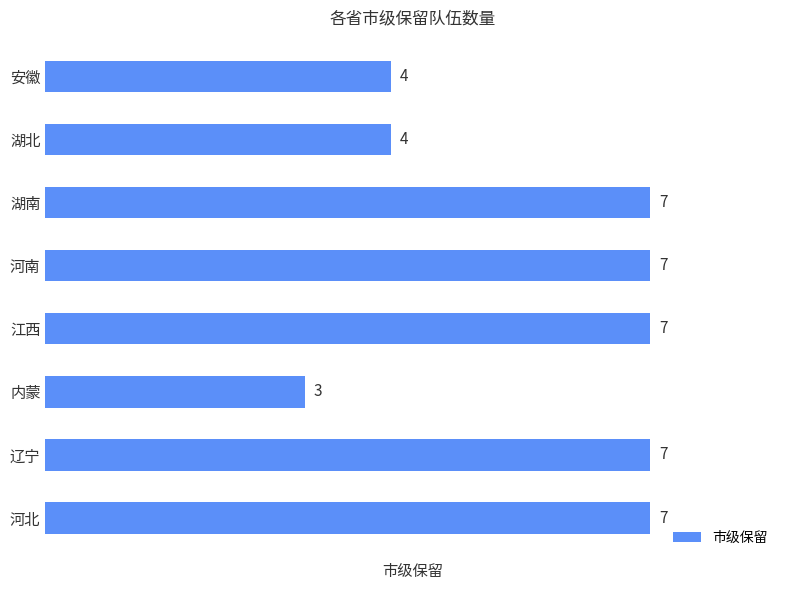

What is the label of the 1st bar from the top?

安徽